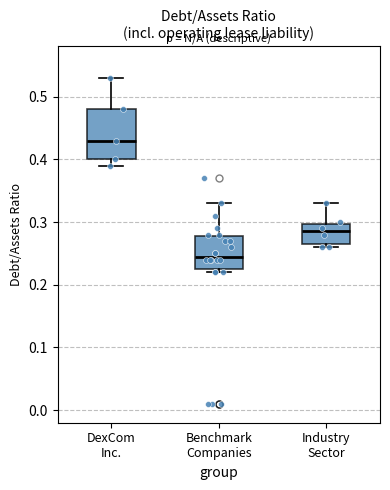

Which box's median line is the highest?

DexCom Inc.